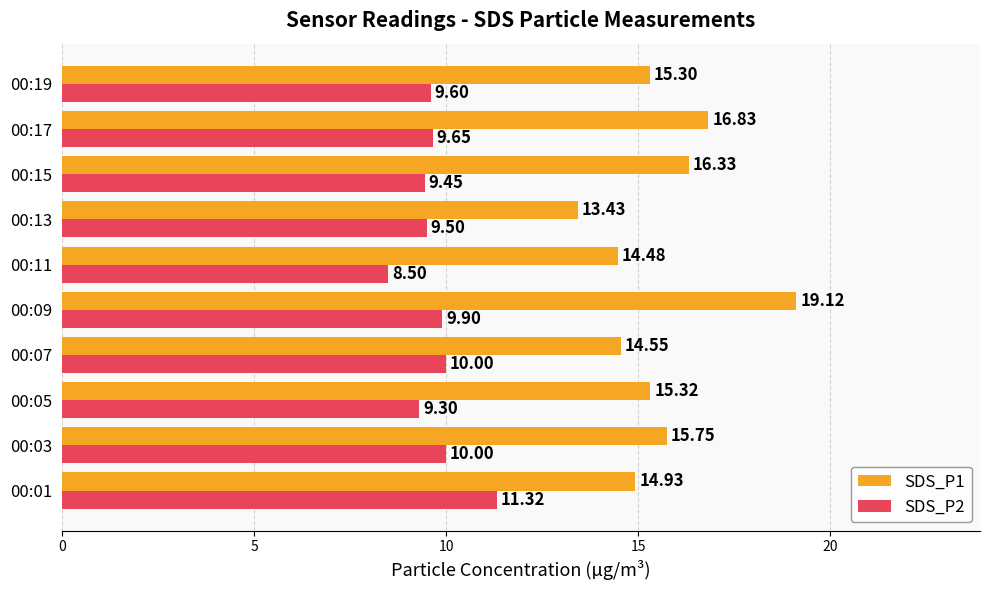

Rank the series by their average value, from lowest to highest.

SDS_P2, SDS_P1